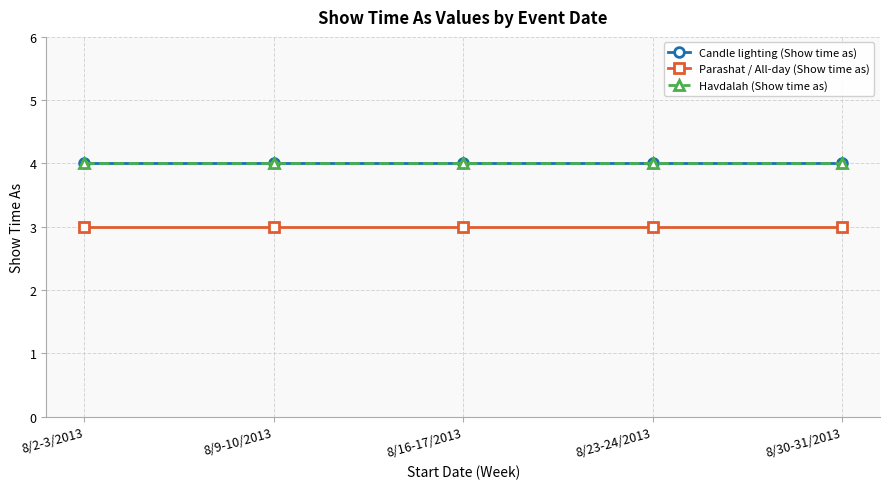

True or false: Candle lighting (Show time as) and Havdalah (Show time as) intersect in this chart.

False